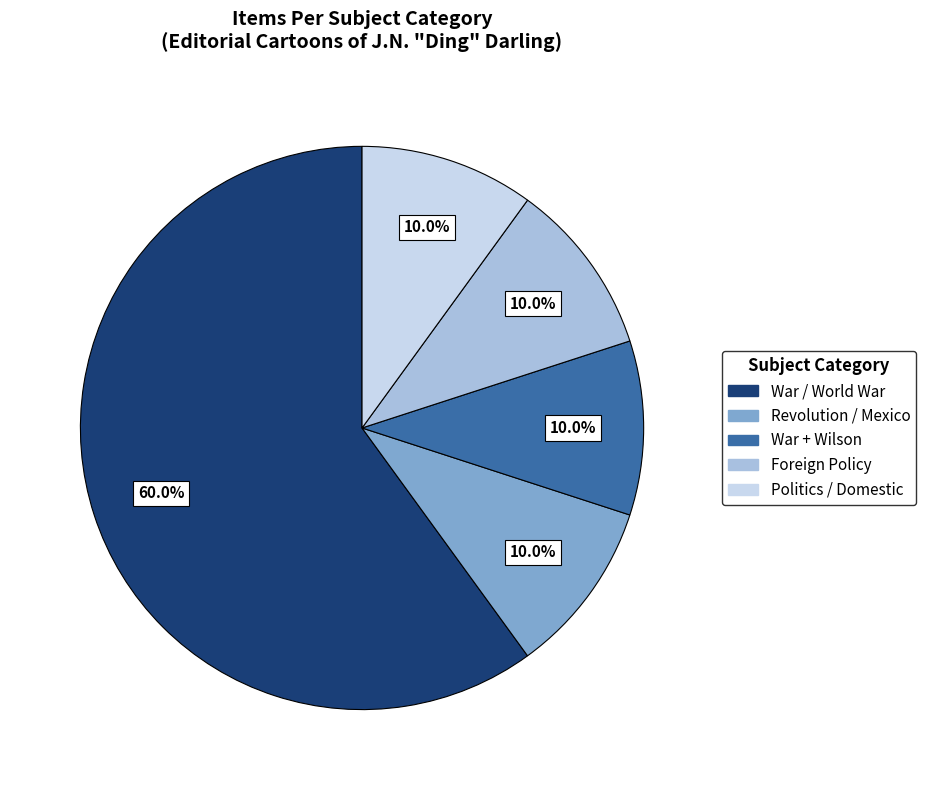

Count the number of slices in the pie.

5